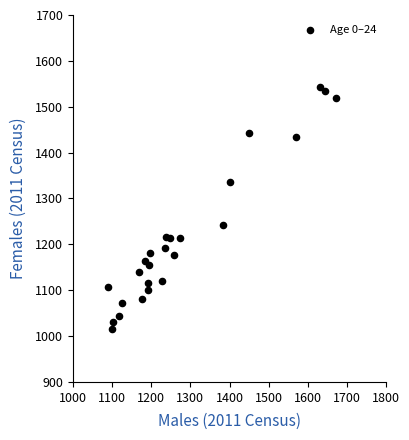

What is the range of X values (max minus min)?

583